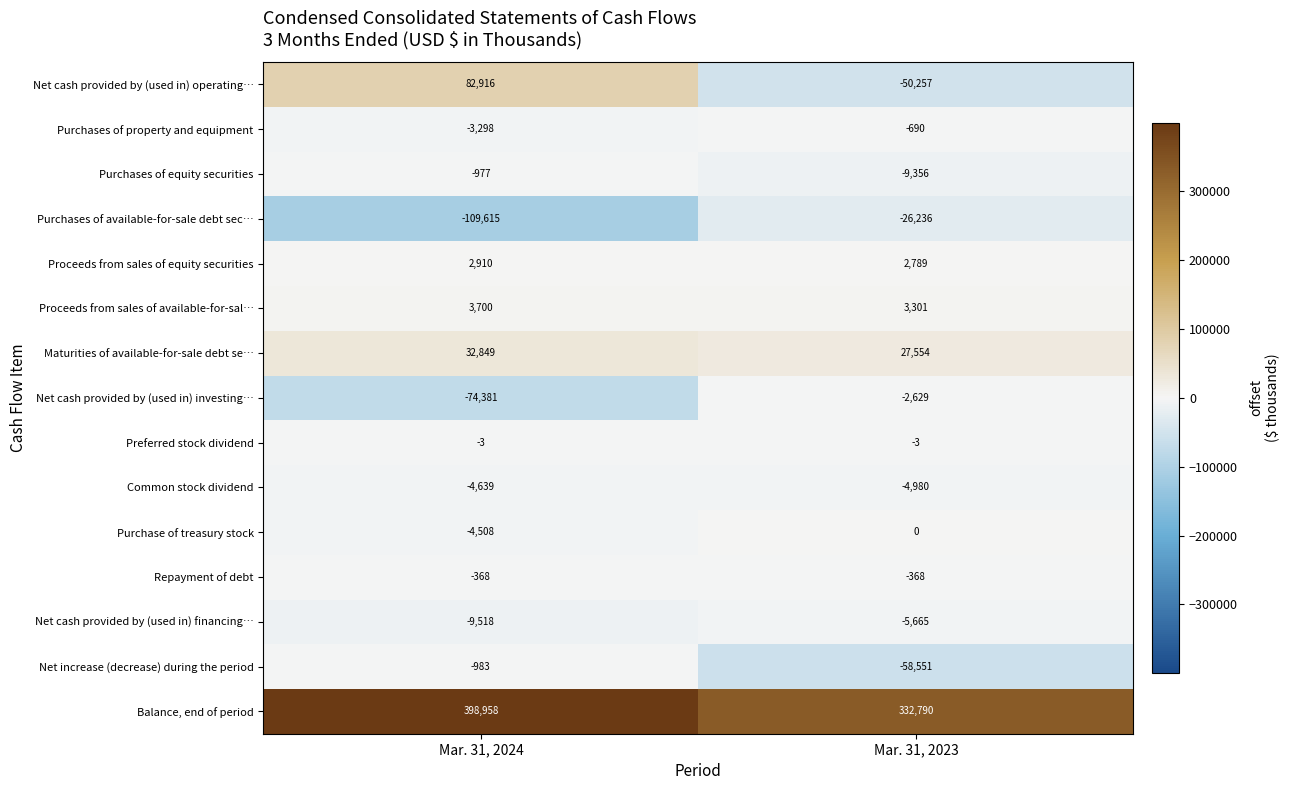

Rank the series at Mar. 31, 2024 from lowest to highest value.

Purchases of available-for-sale debt sec…, Net cash provided by (used in) investing…, Net cash provided by (used in) financing…, Common stock dividend, Purchase of treasury stock, Purchases of property and equipment, Net increase (decrease) during the period, Purchases of equity securities, Repayment of debt, Preferred stock dividend, Proceeds from sales of equity securities, Proceeds from sales of available-for-sal…, Maturities of available-for-sale debt se…, Net cash provided by (used in) operating…, Balance, end of period